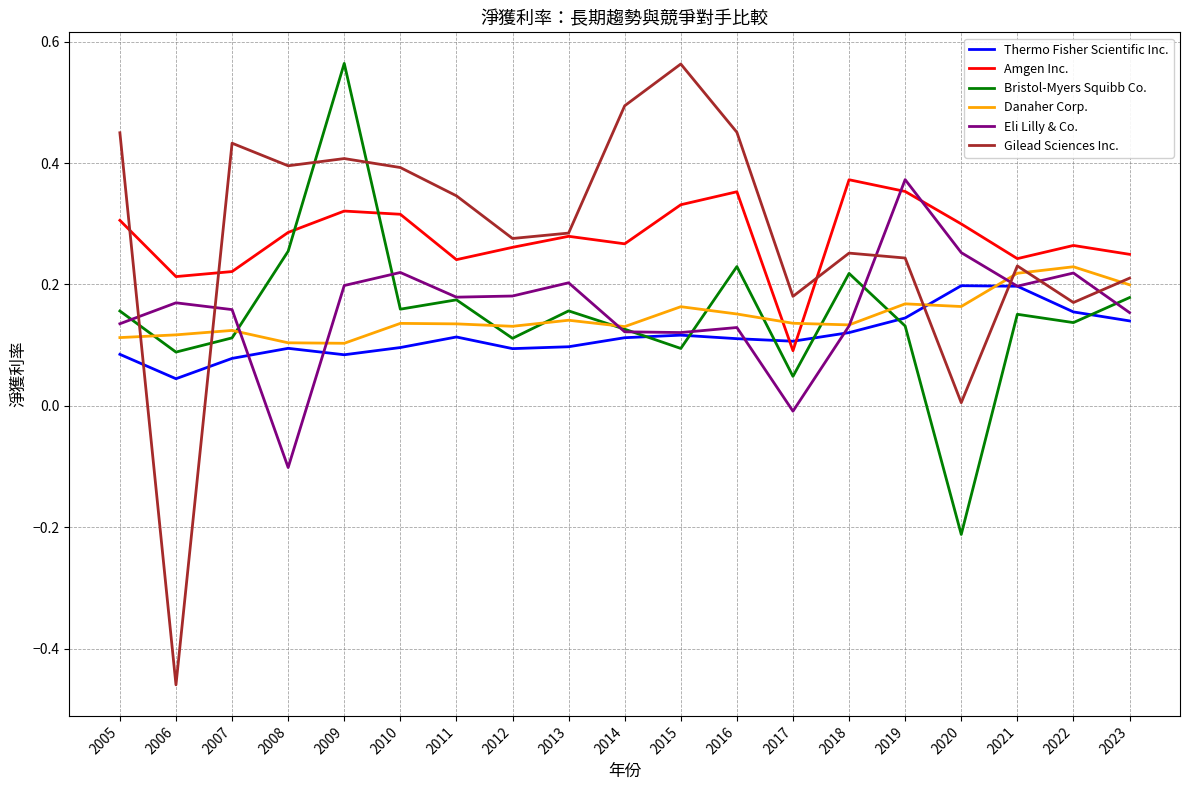

The Bristol-Myers Squibb Co. series shows 0.2 at 2013. True or false?

True